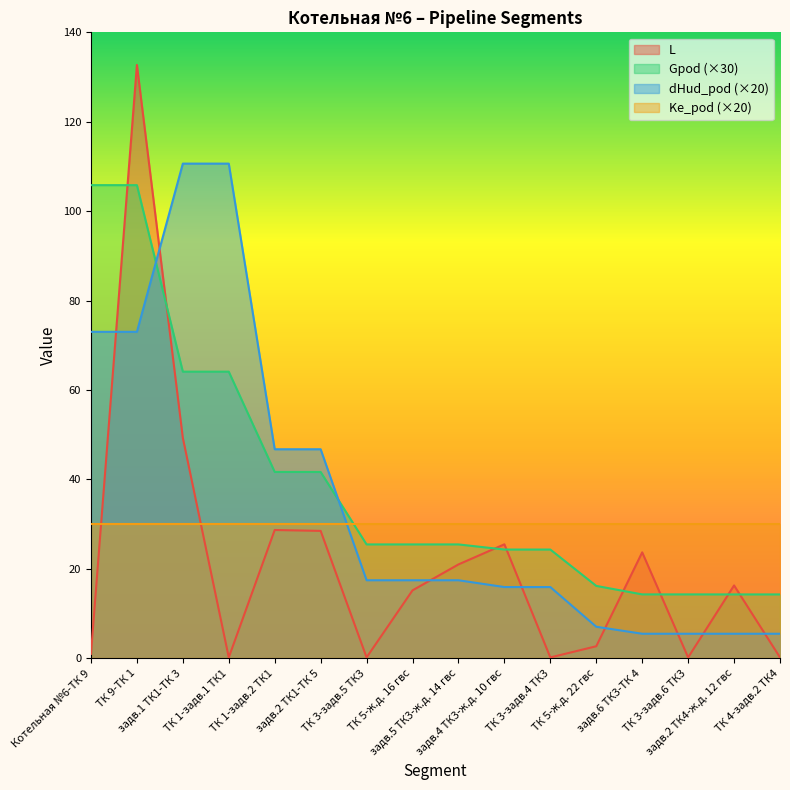

Between задв.1 ТК1-ТК 3 and ТК 1-задв.2 ТК1, which series saw the biggest shift?

dHud_pod (×20)